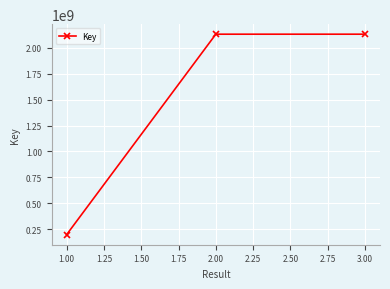

What is the difference between the maximum and minimum values?

1933236084